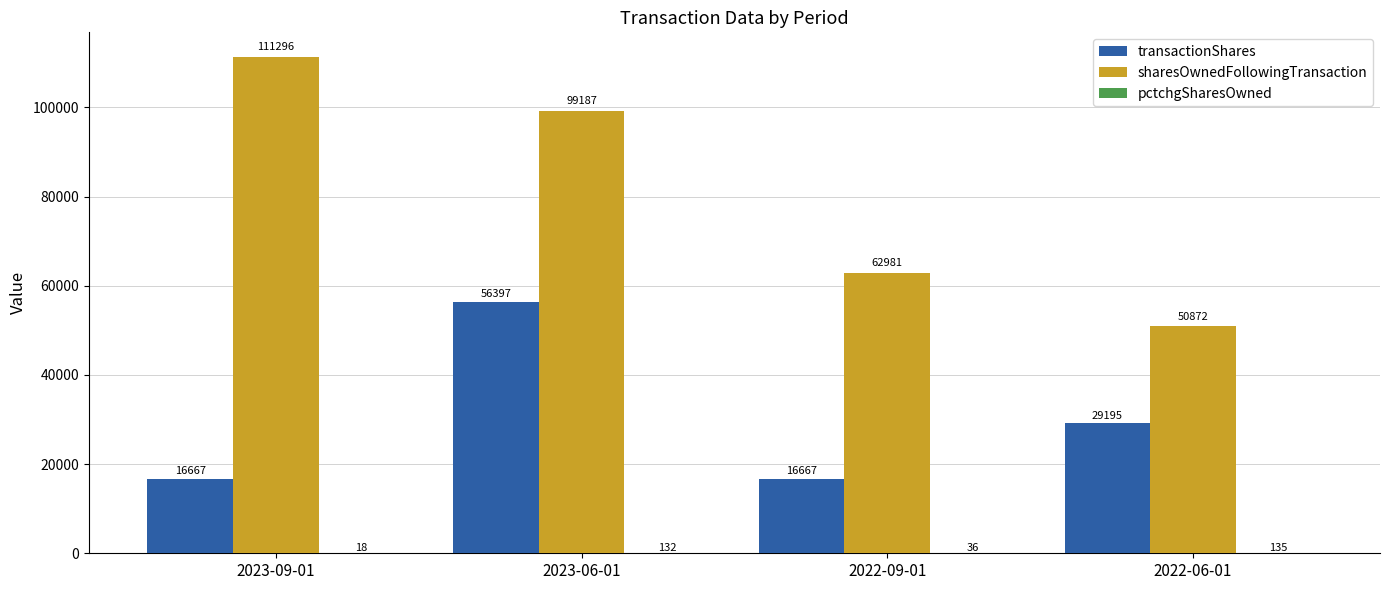

Is it true that sharesOwnedFollowingTransaction equals 72363 at 2022-06-01?

False